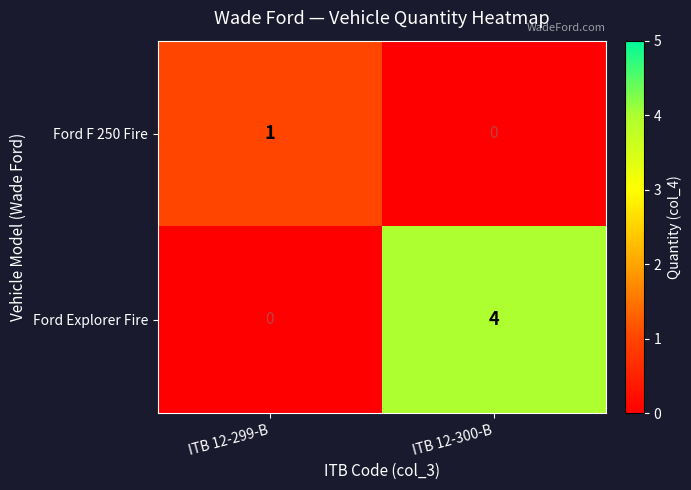

The value of Ford F 250 Fire at ITB 12-299-B is 1. True or false?

True